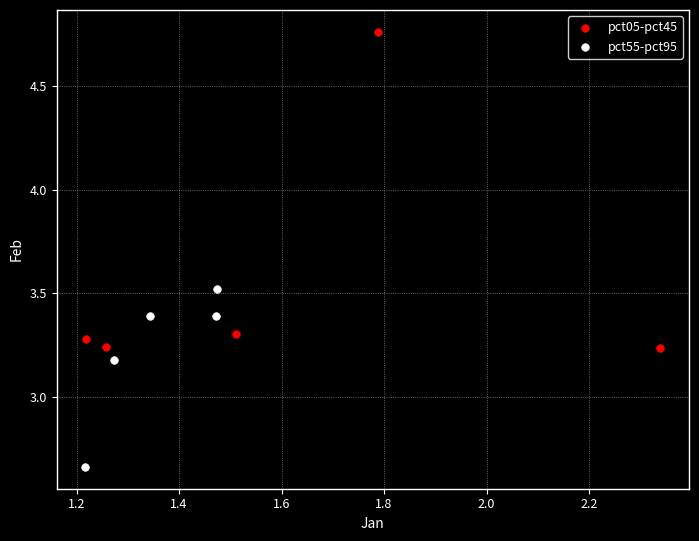

Which series has the largest Y range (max minus min)?

pct05-pct45